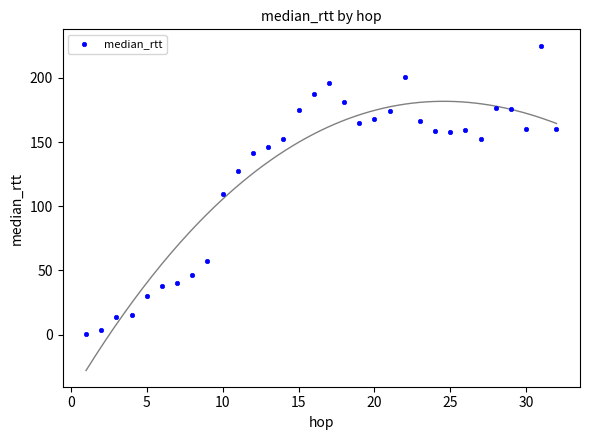

What is the range of X values (max minus min)?

31.0